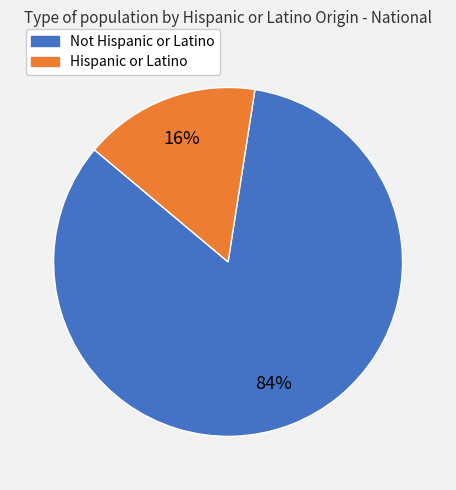

Which category has the smallest portion of the pie?

Hispanic or Latino